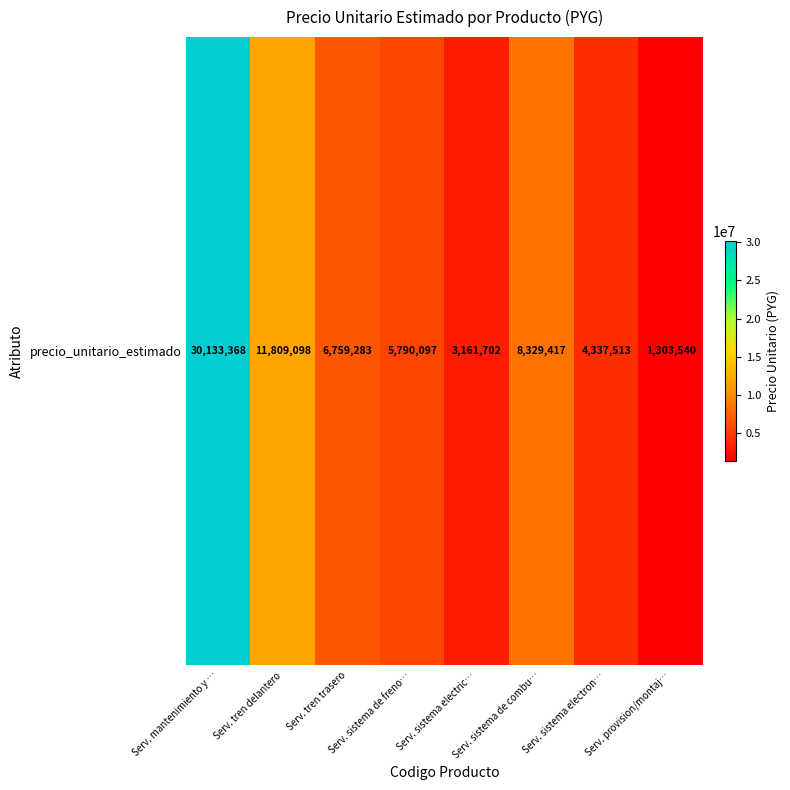

What is the difference between the maximum and minimum values?

28829828